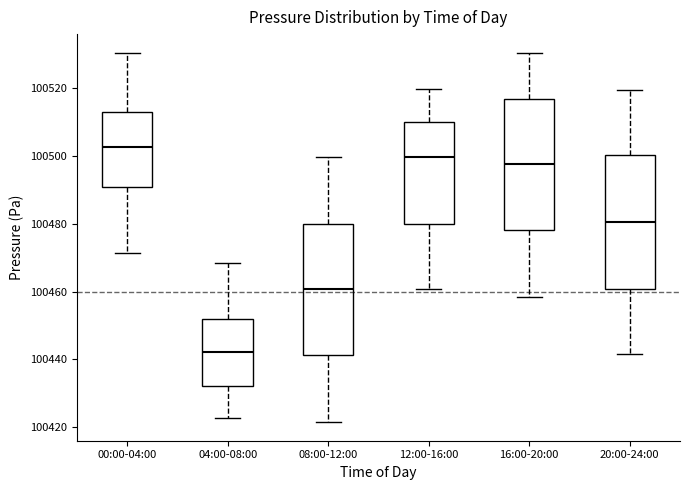

Where does the lower whisker of the box for 00:00-04:00 end on the y-axis? The values are not printed on the chart, so give them approximately, as read against the axis.

100472